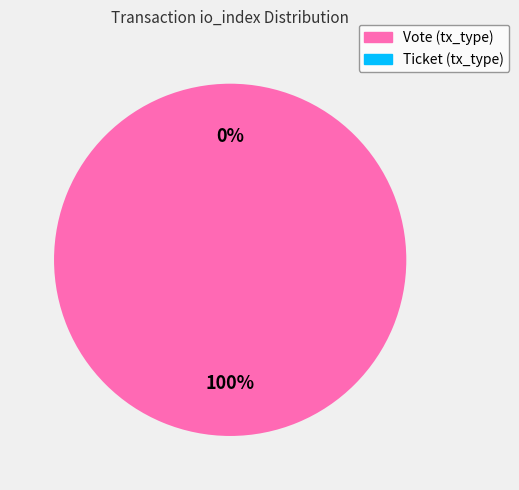

How many slices are in this pie chart?

2